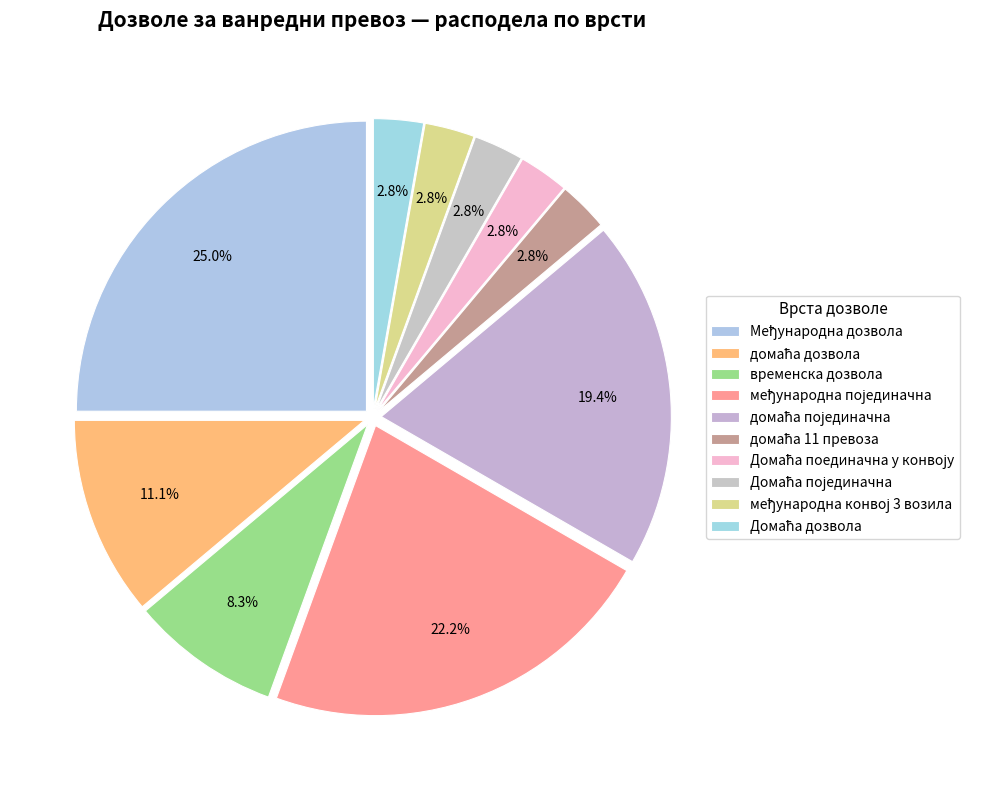

How many segments does this pie chart have?

10